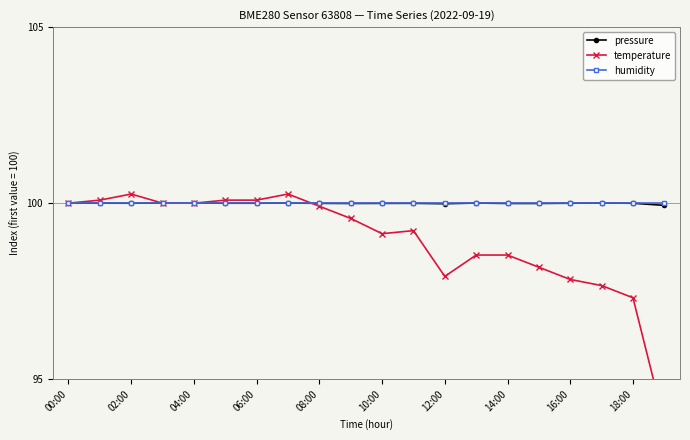

Reading left to right, transcribe all the data shown in this chart.

pressure: 100.0	100.0	100.0	100.0	100.0	100.0	100.0	100.0	100.0	100.0	100.0	100.0	100.0	100.0	100.0	100.0	100.0	100.0	100.0	99.9
temperature: 100.0	100.1	100.3	100.0	100.0	100.1	100.1	100.3	99.9	99.6	99.1	99.2	97.9	98.5	98.5	98.2	97.8	97.7	97.3	93.8
humidity: 100.0	100.0	100.0	100.0	100.0	100.0	100.0	100.0	100.0	100.0	100.0	100.0	100.0	100.0	100.0	100.0	100.0	100.0	100.0	100.0